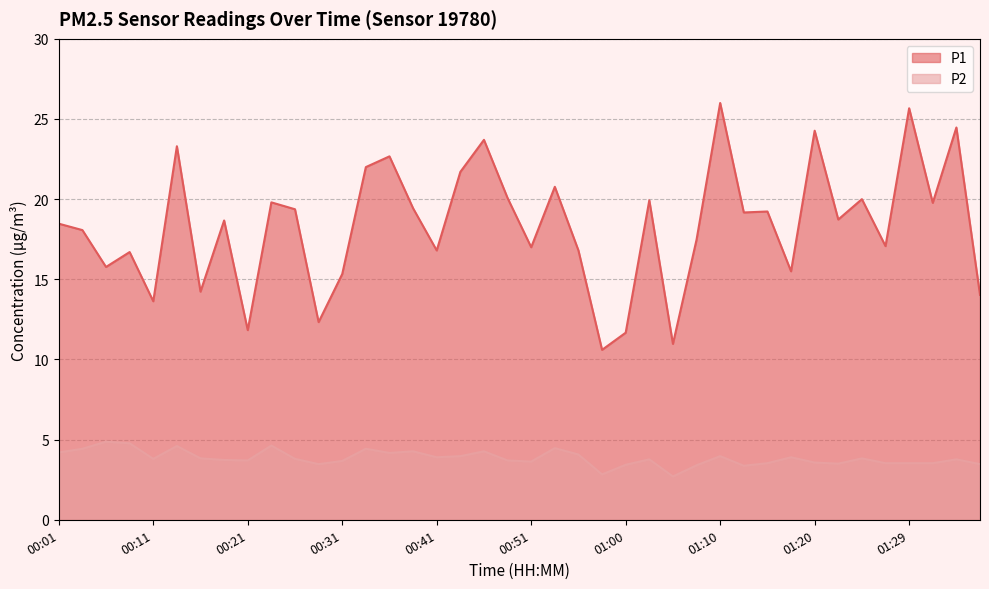

What is the maximum value for P2?

4.9